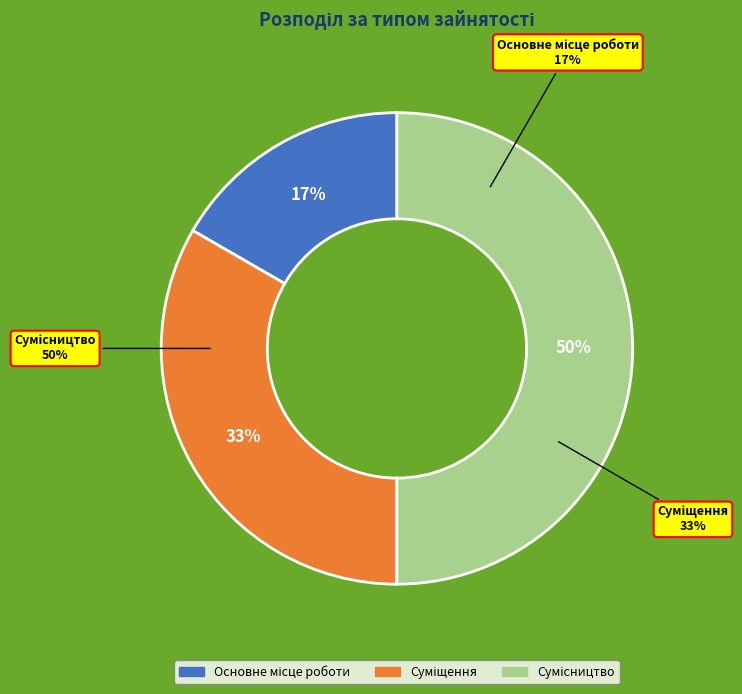

Rank the categories by value from lowest to highest.

Основне місце роботи, Суміщення, Сумісництво